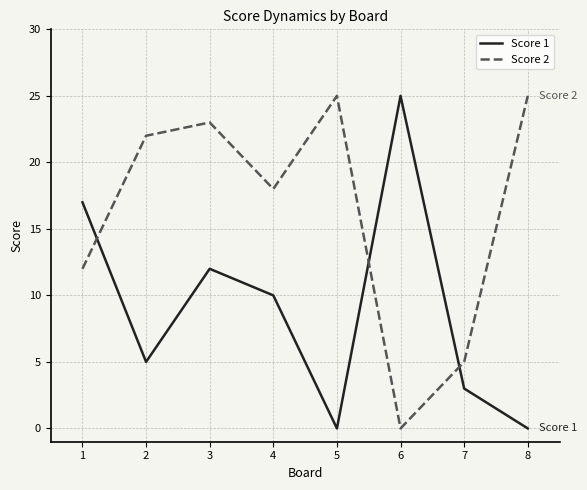

What is the spread (max minus min) of values at 1?

5